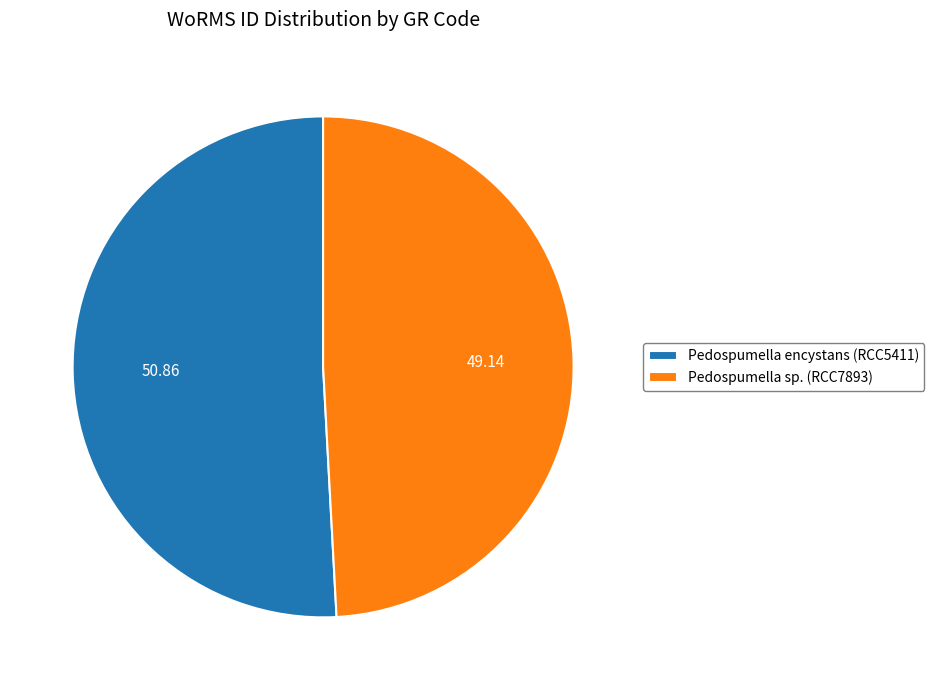

How many segments does this pie chart have?

2